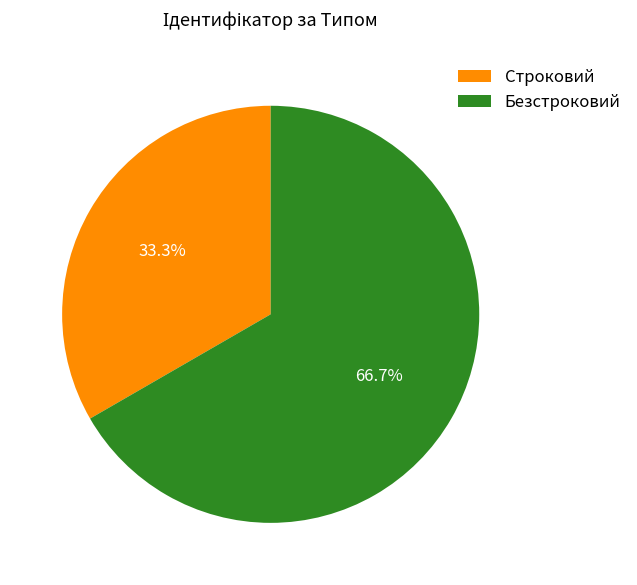

Which category has the smallest portion of the pie?

Строковий